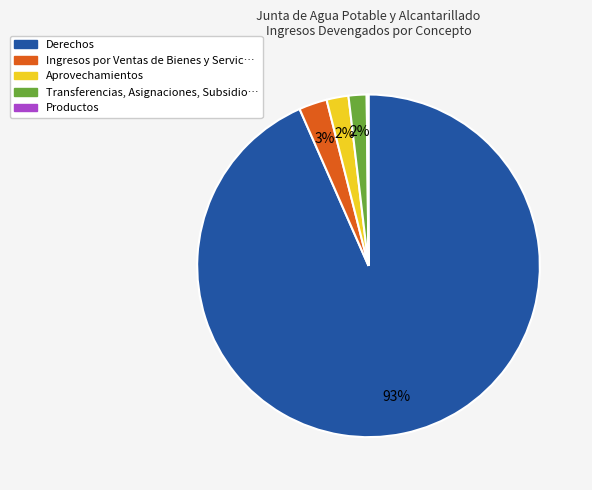

Is there any slice that represents more than half of the pie?

Yes